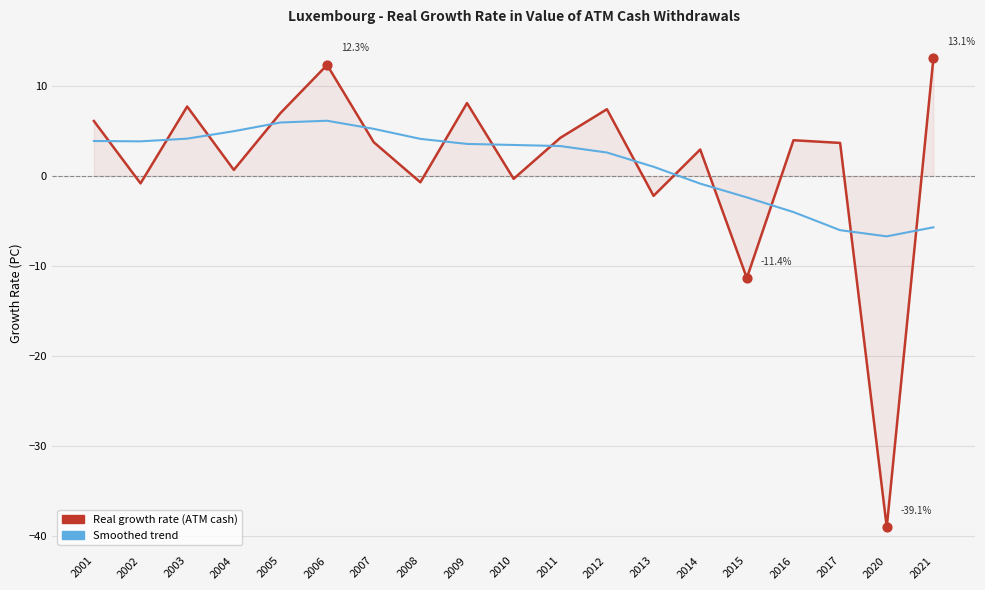

What is the difference between the highest and lowest values at 2017?

9.7